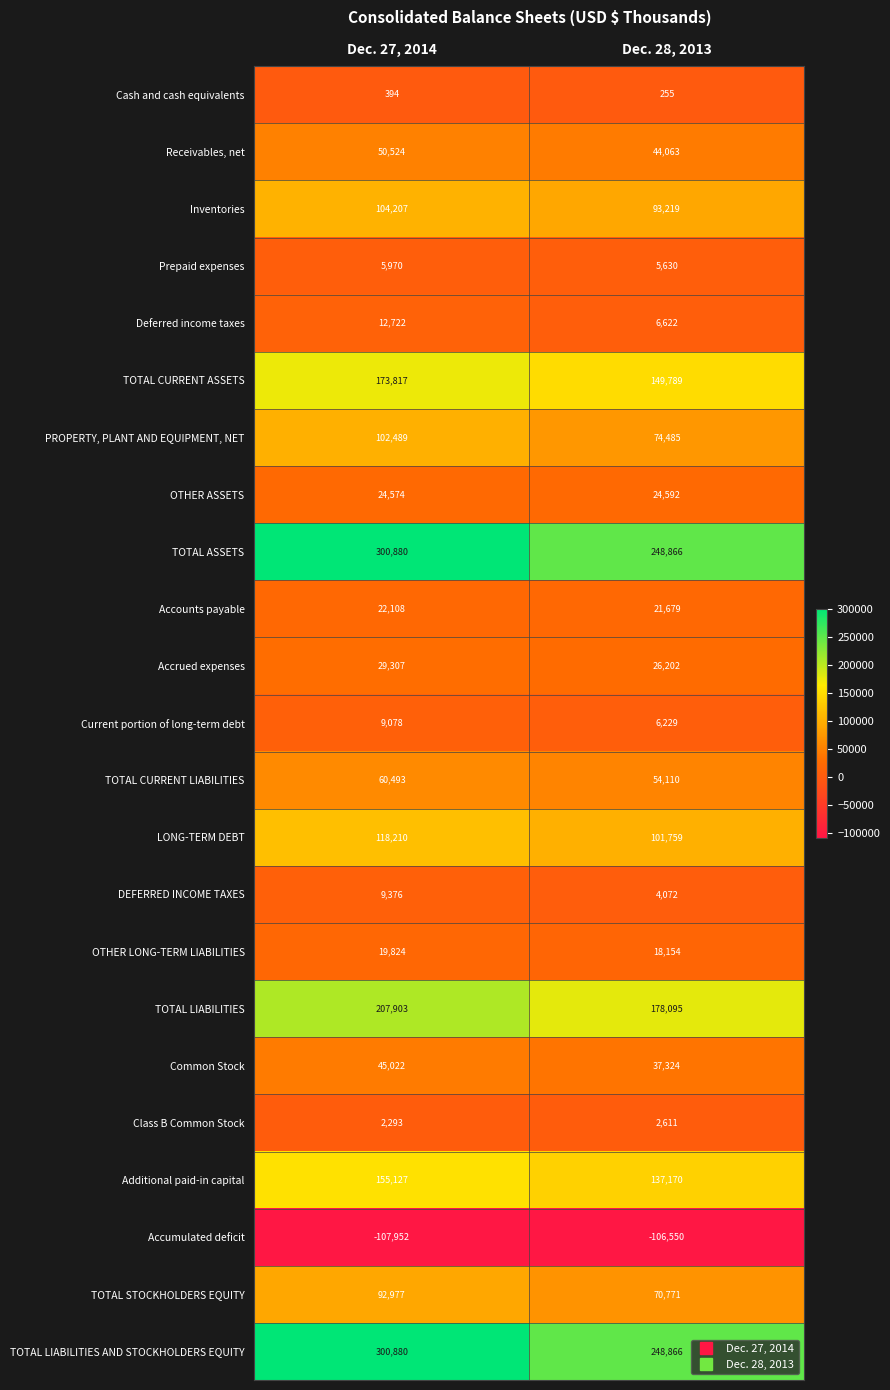

What is the spread (max minus min) of values at Dec. 27, 2014?

408832